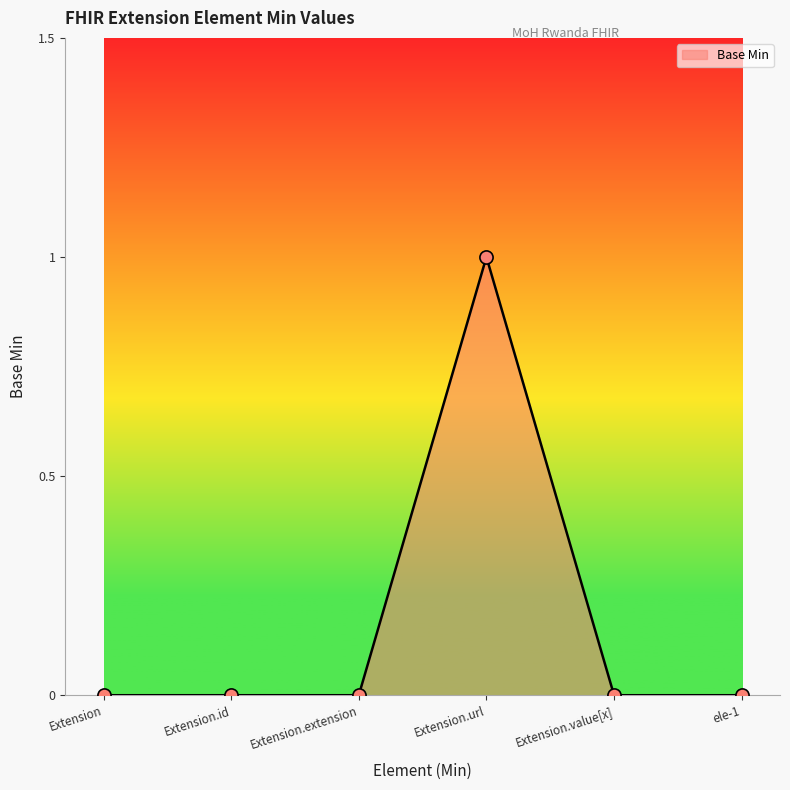

What is the change in value from Extension.extension to Extension.url?

+1